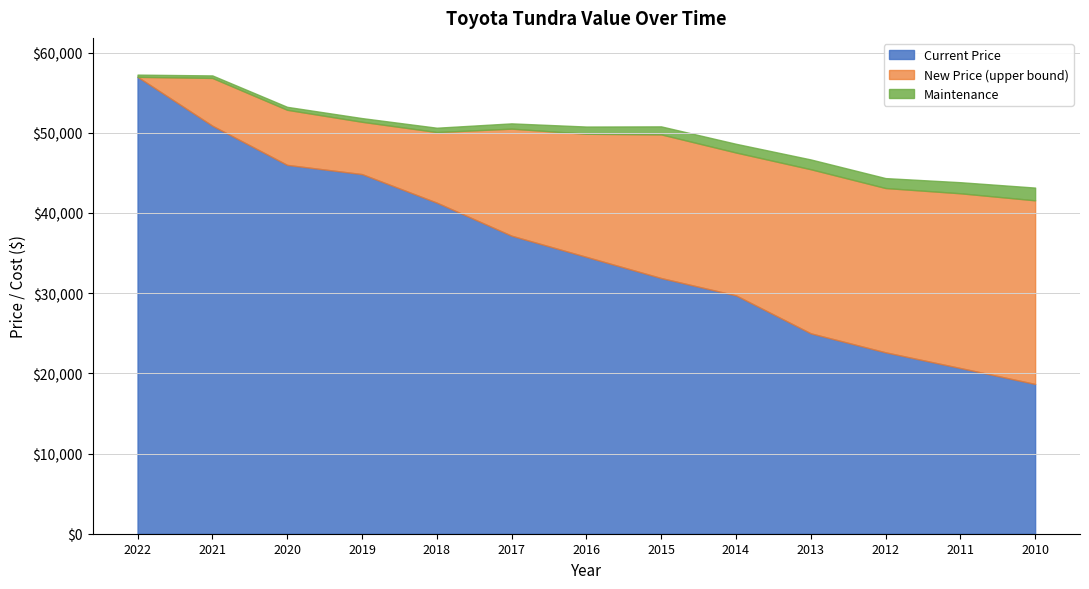

Reading left to right, extract all data points from this chart.

New Price: 2022=56986	2021=56849	2020=52875	2019=51380	2018=50102	2017=50524	2016=49885	2015=49809	2014=47549	2013=45463	2012=43118	2011=42463	2010=41584
Current Price: 2022=56986	2021=50888	2020=46001	2019=44853	2018=41294	2017=37168	2016=34529	2015=31888	2014=29726	2013=24993	2012=22623	2011=20665	2010=18676
Maintenance: 2022=275	2021=311	2020=368	2019=460	2018=536	2017=656	2016=899	2015=996	2014=1086	2013=1219	2012=1237	2011=1380	2010=1587